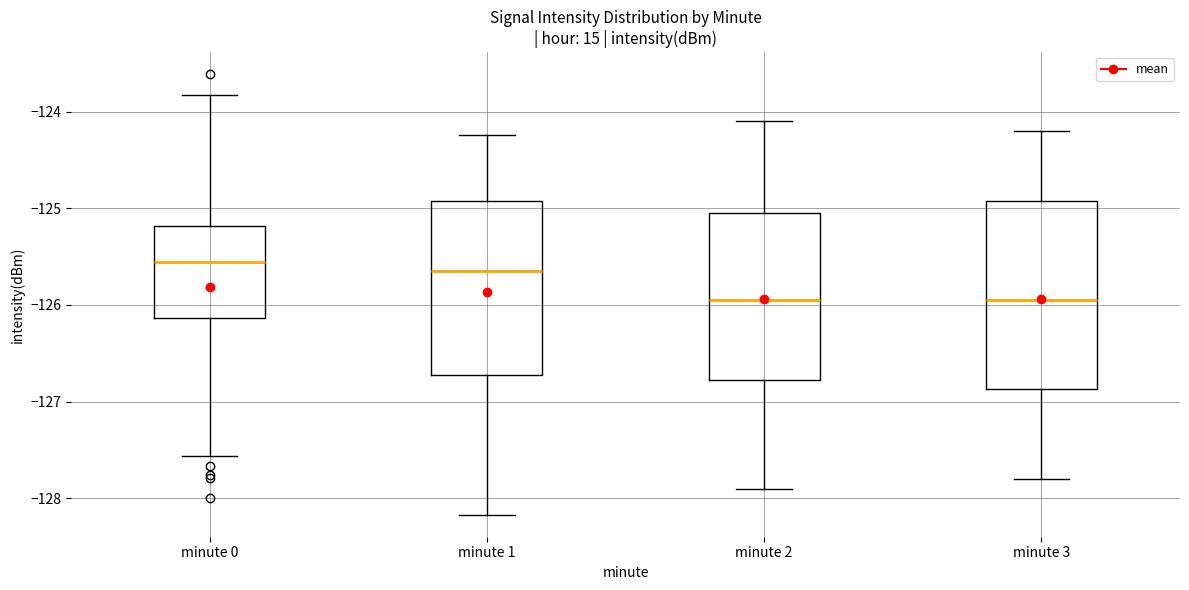

Reading left to right, transcribe this box plot: for each box, give where its median line is, the range the box spans, and where its two whiskers end, as read against the y-axis. The values are not printed on the chart, so give them approximately, as read against the axis.

minute 0: median -125.6, box -126.1 to -125.2, whiskers -127.6 to -123.8
minute 1: median -125.6, box -126.7 to -124.9, whiskers -128.2 to -124.2
minute 2: median -125.9, box -126.8 to -125.0, whiskers -127.9 to -124.1
minute 3: median -125.9, box -126.9 to -124.9, whiskers -127.8 to -124.2